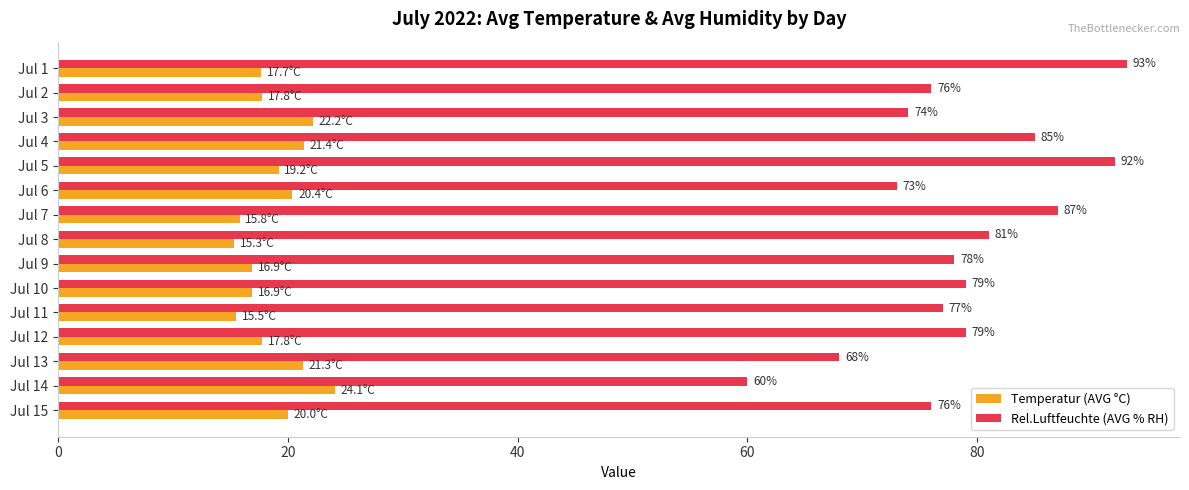

List the series in order of their overall mean, highest first.

Rel.Luftfeuchte (AVG % RH), Temperatur (AVG °C)